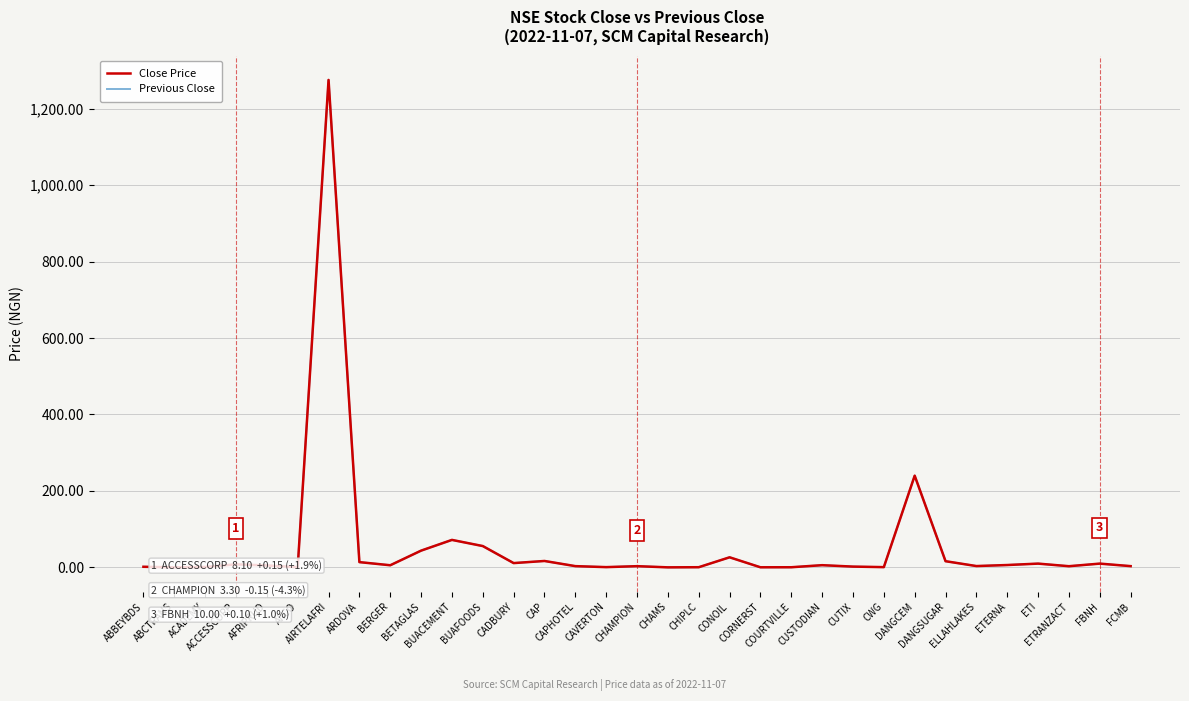

What is the maximum value shown in the chart?

1275.0